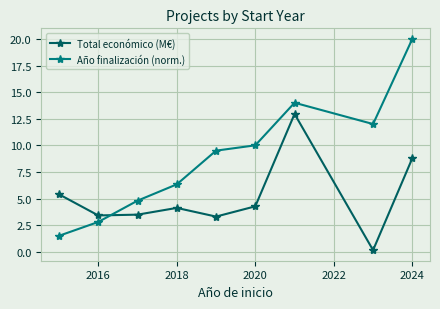

How many interior local valleys does the Año finalización (norm.) series have?

1